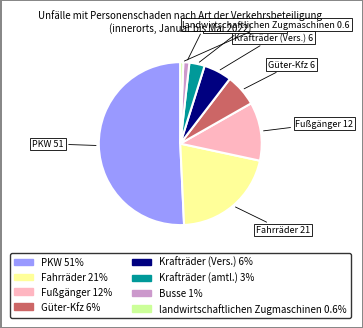

What is the majority slice?

PKW 51%